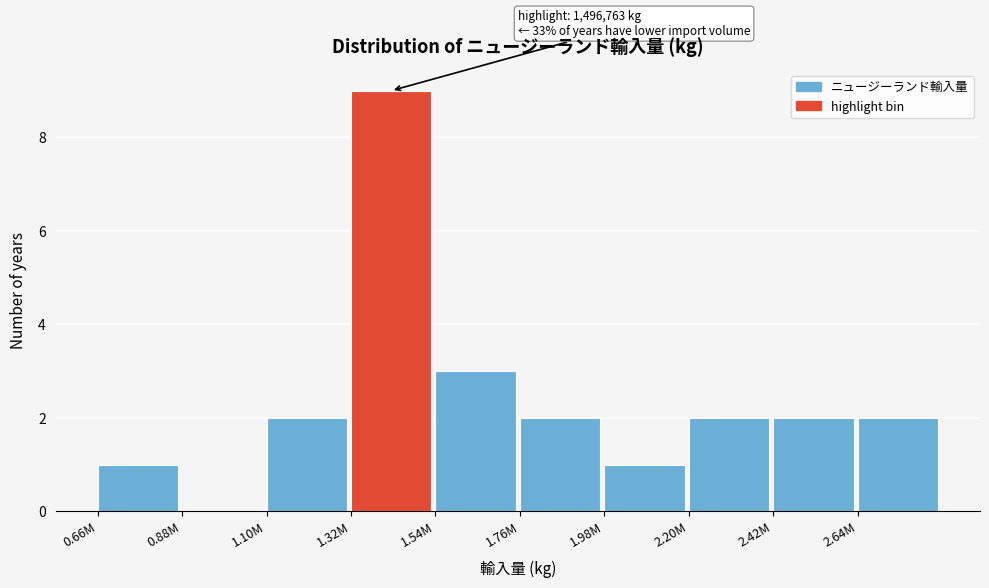

Reading right to left, what are all the values shown in this chart?

2.64M=2	2.42M=2	2.20M=2	1.98M=1	1.76M=2	1.54M=3	1.32M=9	1.10M=2	0.88M=0	0.66M=1